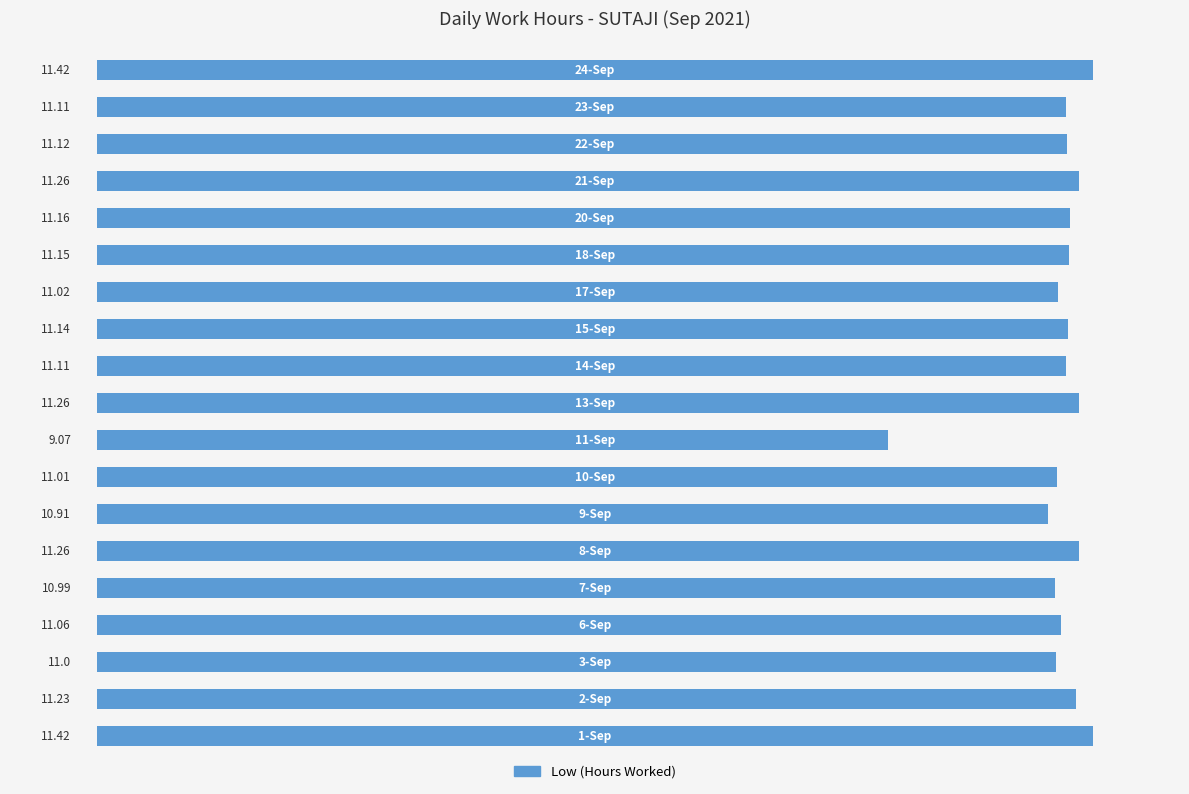

What is the average value?

11.0